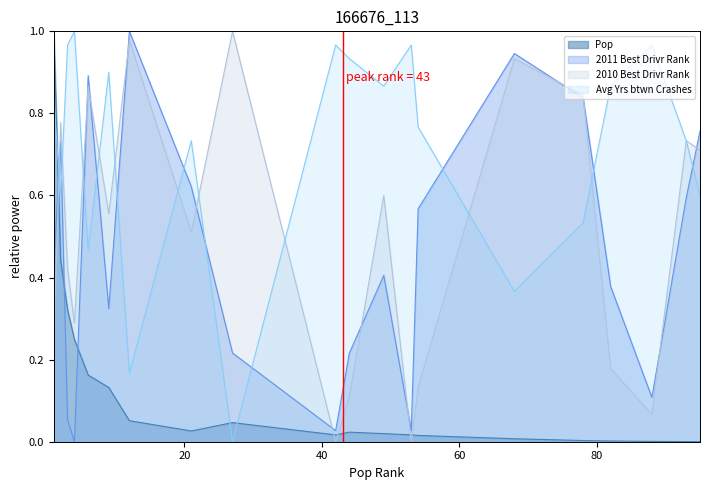

Reading left to right, what are all the values shown in this chart?

Pop: 1=1.0	2=0.4	3=0.3	4=0.2	6=0.2	9=0.1	12=0.1	21=0.0	27=0.0	42=0.0	44=0.0	49=0.0	53=0.0	54=0.0	68=0.0	78=0.0	82=0.0	88=0.0	93=0.0	95=0.0
2011 Best Drivr Rank: 1=0.4	2=0.7	3=0.1	4=0.0	6=0.9	9=0.3	12=1.0	21=0.6	27=0.2	42=0.0	44=0.2	49=0.4	53=0.0	54=0.6	68=0.9	78=0.8	82=0.4	88=0.1	93=0.6	95=0.8
2010 Best Drivr Rank: 1=0.2	2=0.8	3=0.4	4=0.3	6=0.9	9=0.6	12=1.0	21=0.5	27=1.0	42=0.0	44=0.1	49=0.6	53=0.0	54=0.1	68=0.9	78=0.8	82=0.2	88=0.1	93=0.7	95=0.7
Avg Yrs btwn Crashes: 1=0.8	2=0.6	3=1.0	4=1.0	6=0.5	9=0.9	12=0.2	21=0.7	27=0.0	42=1.0	44=0.9	49=0.9	53=1.0	54=0.8	68=0.4	78=0.5	82=0.9	88=1.0	93=0.7	95=0.6